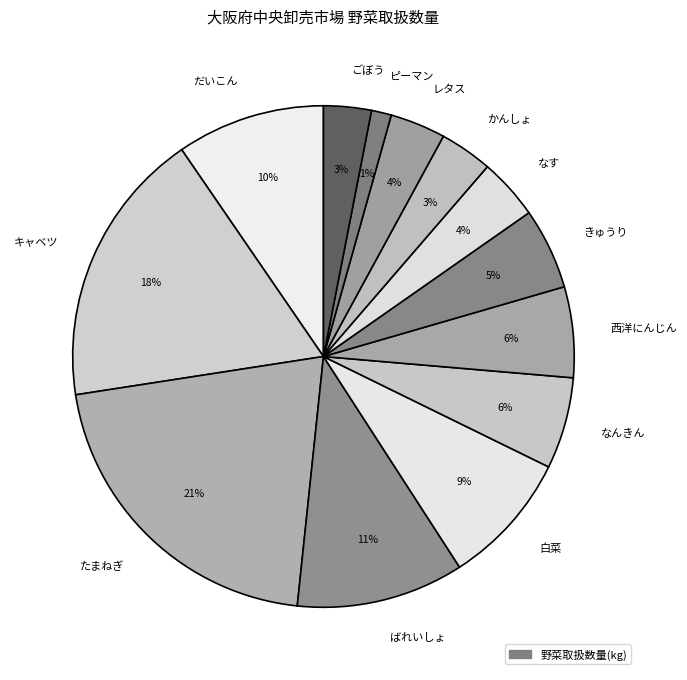

To the nearest percent, what percentage of the pie is だいこん?

10%